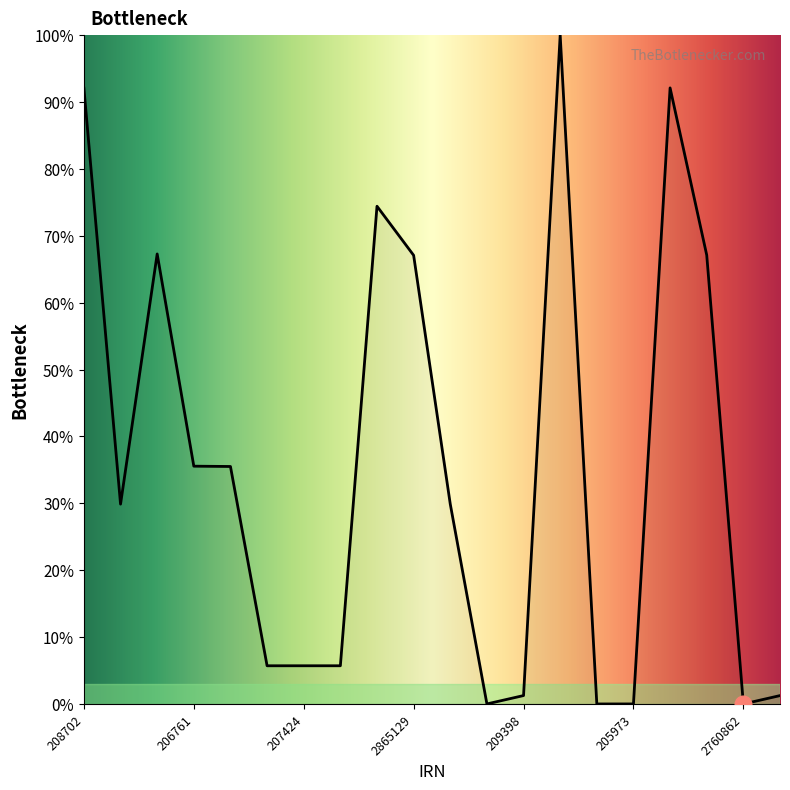

What is the greatest value displayed?

100.0